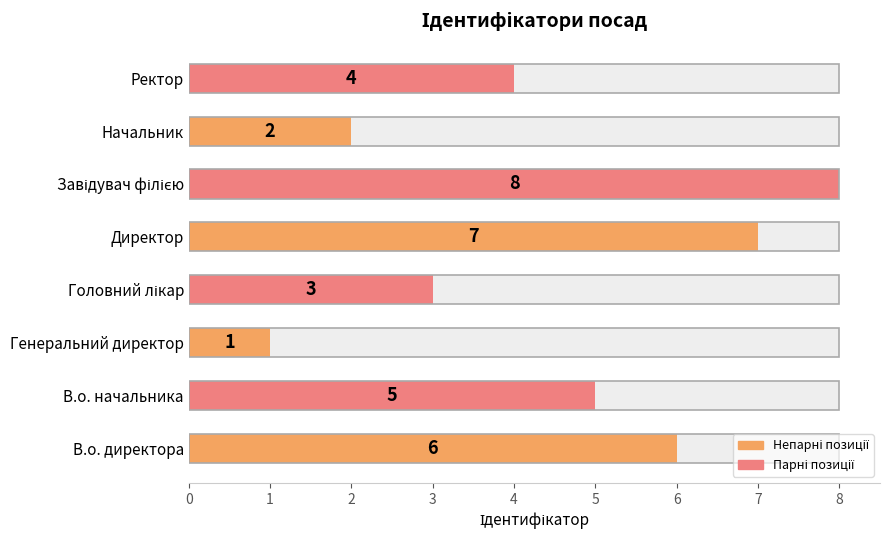

What is the minimum value shown in the chart?

1